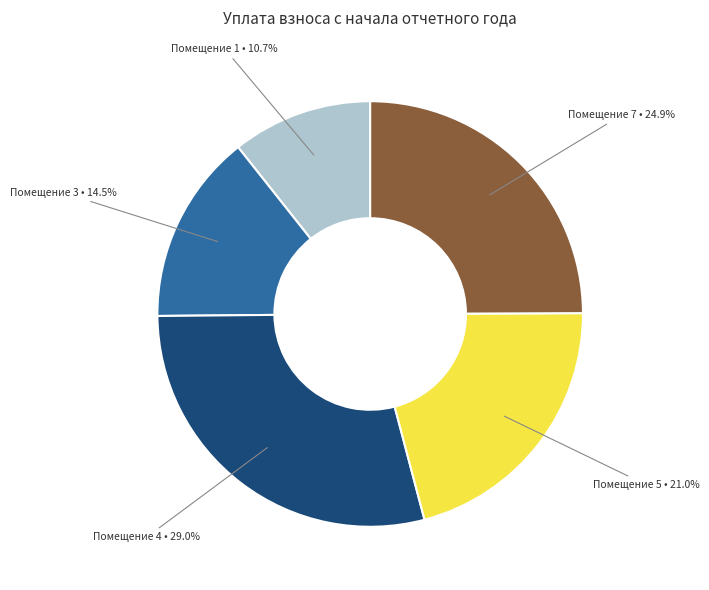

Is there any slice that represents more than half of the pie?

No